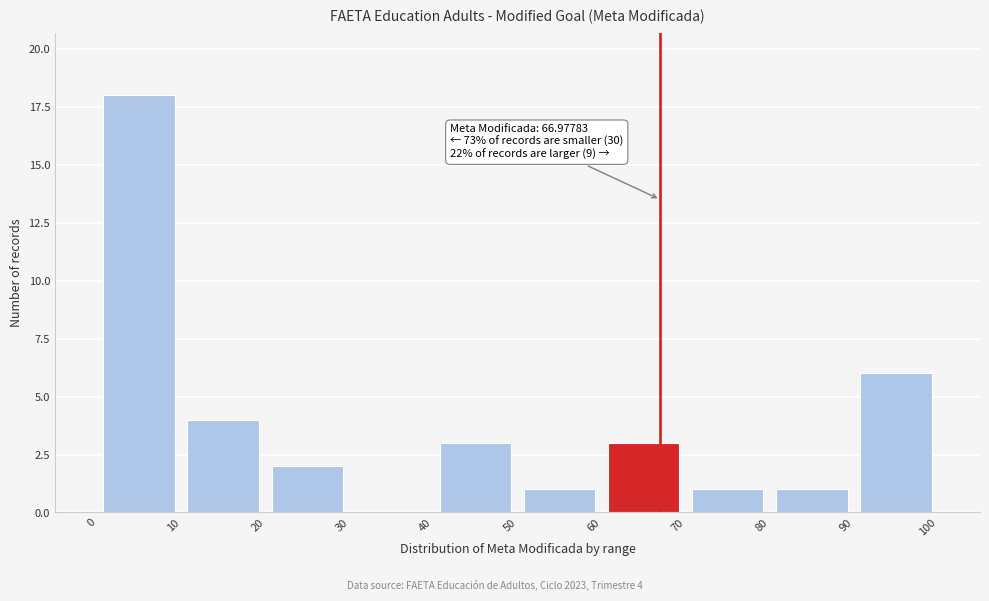

Which range on the x-axis has the tallest bar?

0 to 10